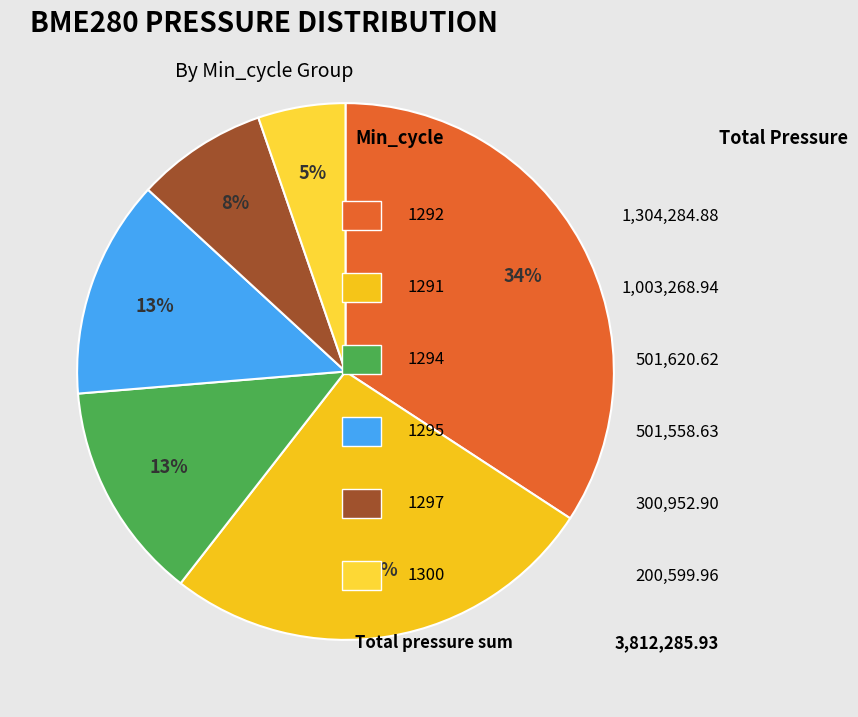

Count the number of slices in the pie.

6